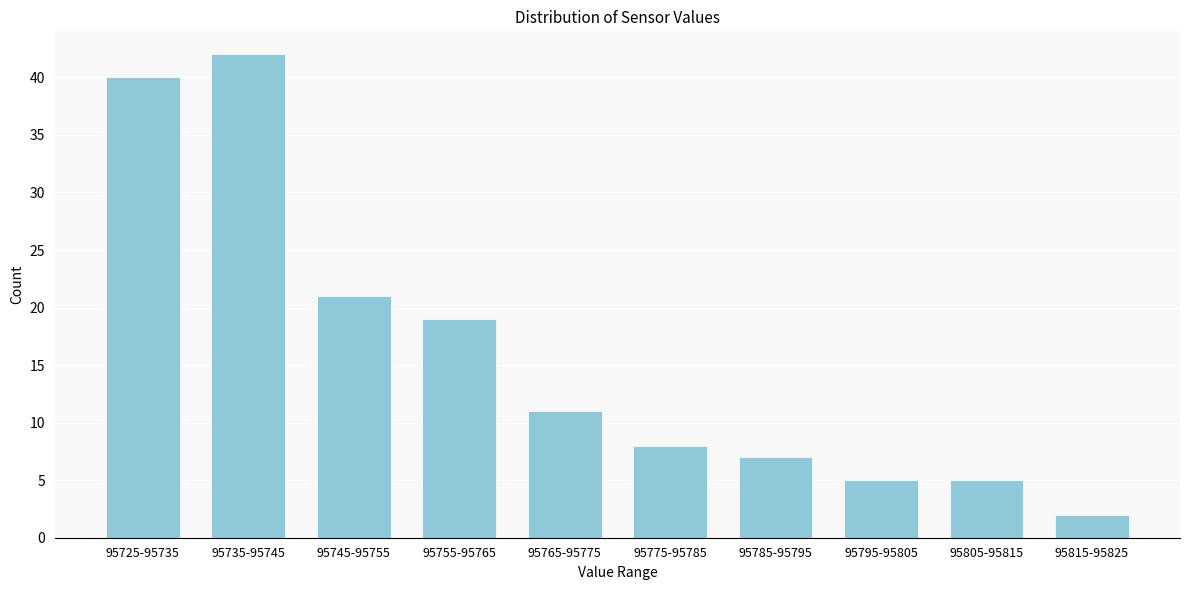

Reading right to left, list all the values displayed in this chart.

95815-95825=2	95805-95815=5	95795-95805=5	95785-95795=7	95775-95785=8	95765-95775=11	95755-95765=19	95745-95755=21	95735-95745=42	95725-95735=40